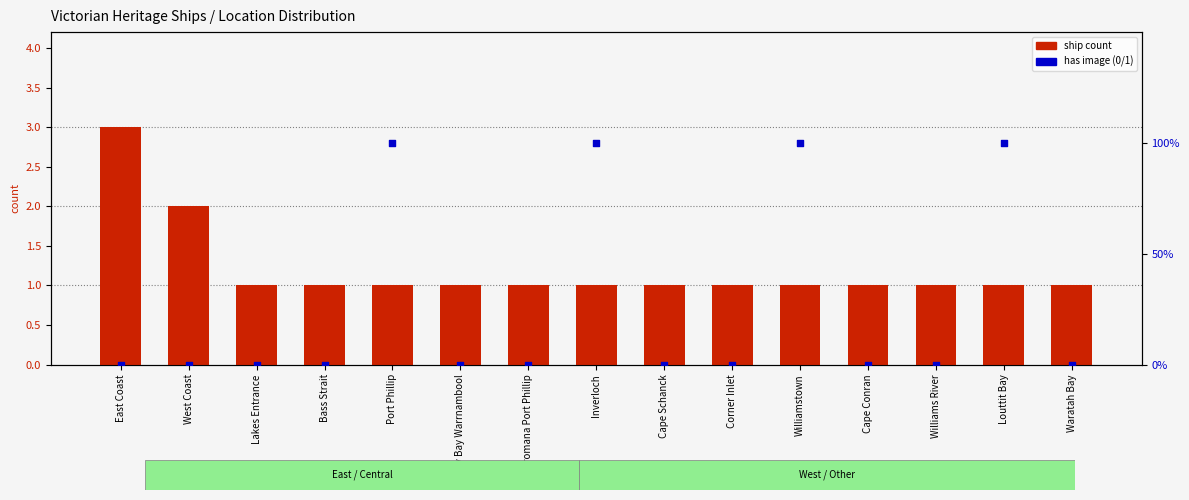

What is the total value across all series at East Coast?

3